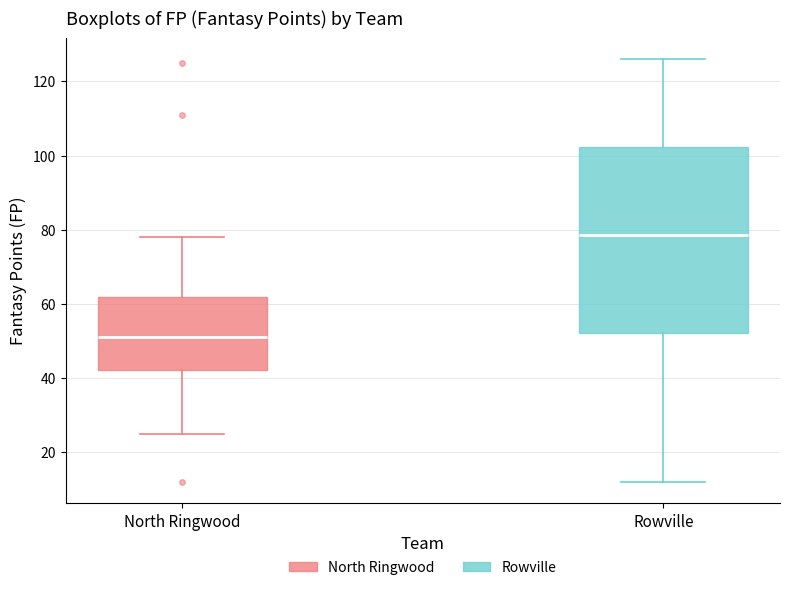

Where does the upper whisker of the box for North Ringwood end on the y-axis? The values are not printed on the chart, so give them approximately, as read against the axis.

78